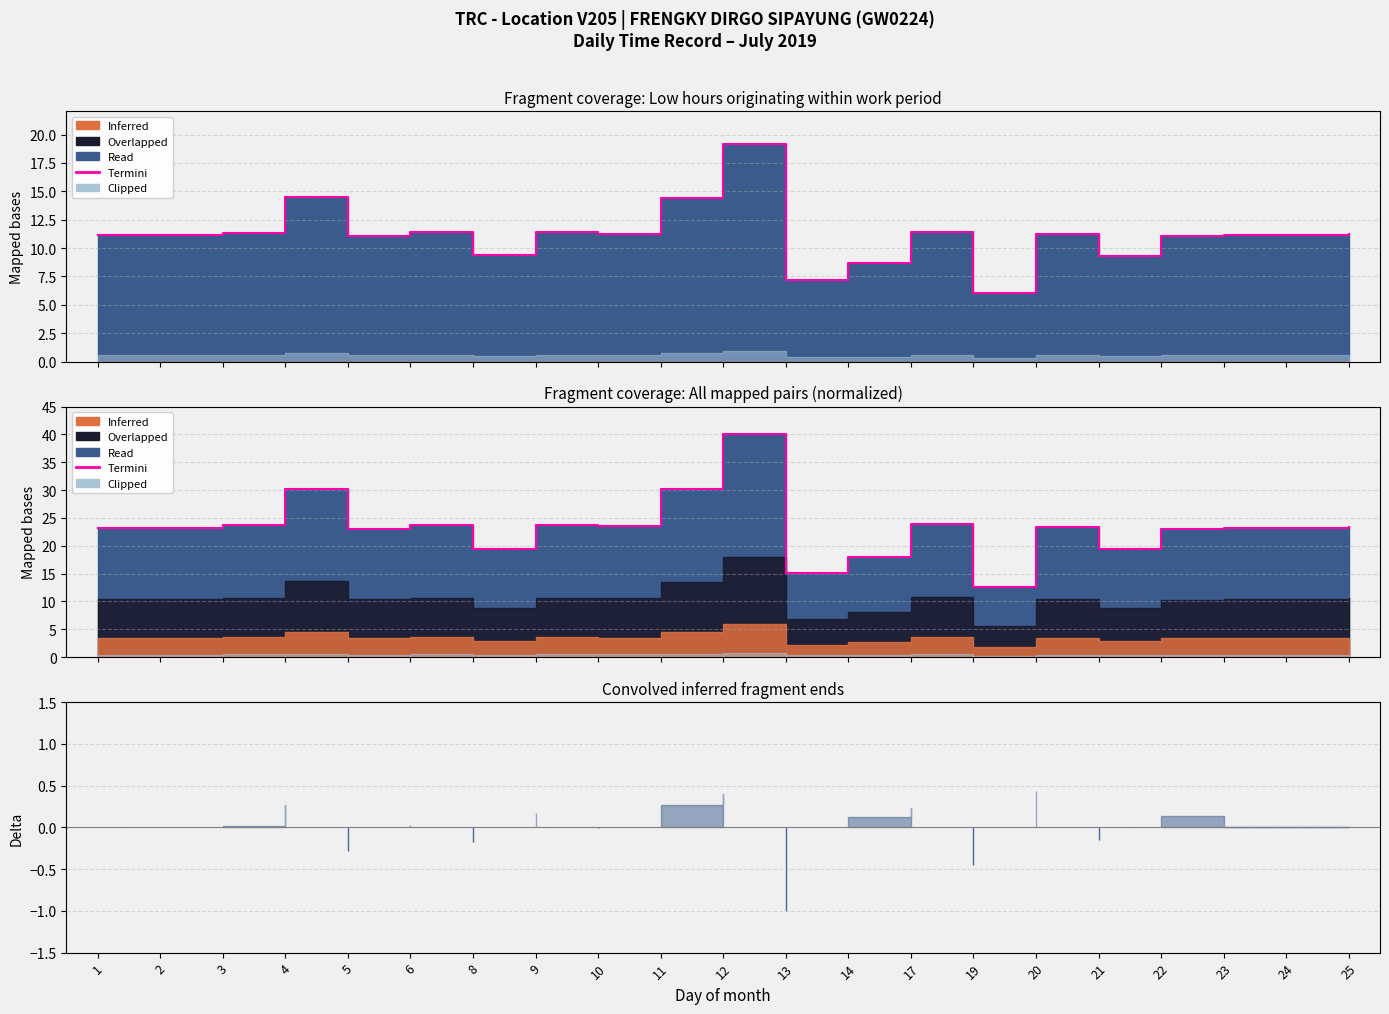

Where is the first local minimum?

2